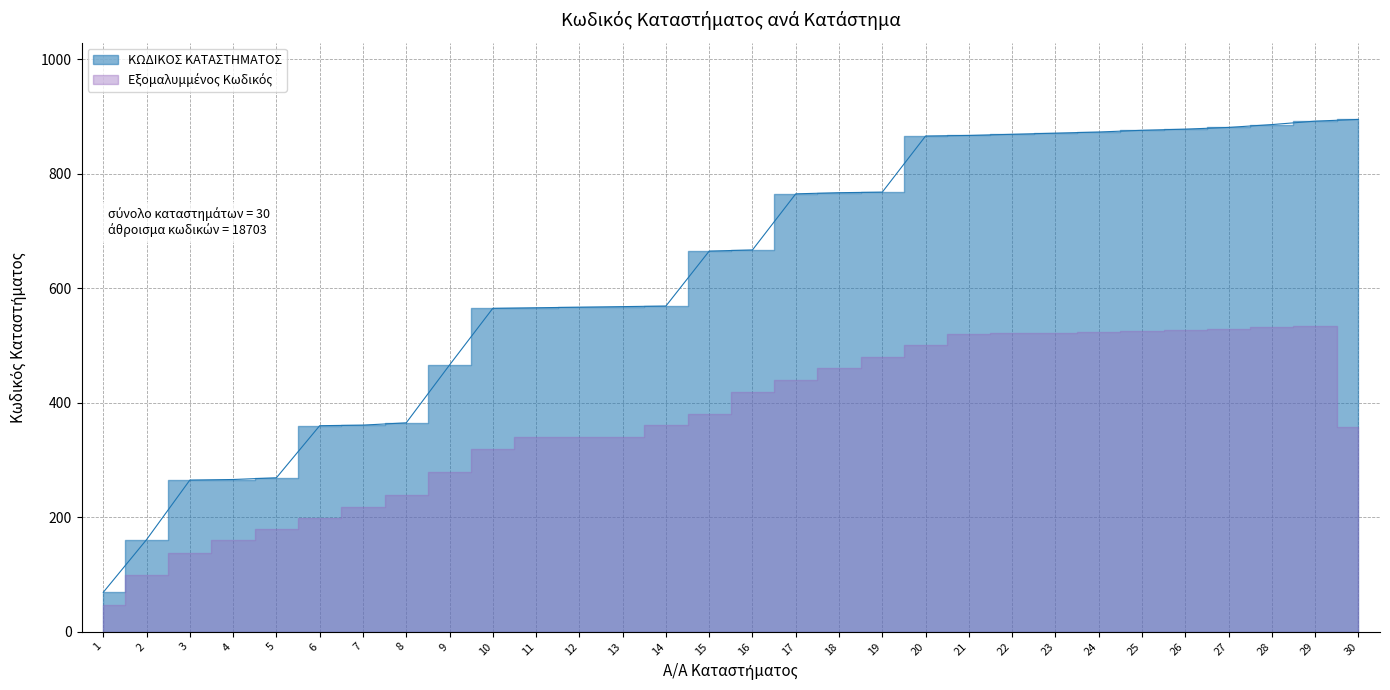

Which has a higher value, 18 or 4?

18